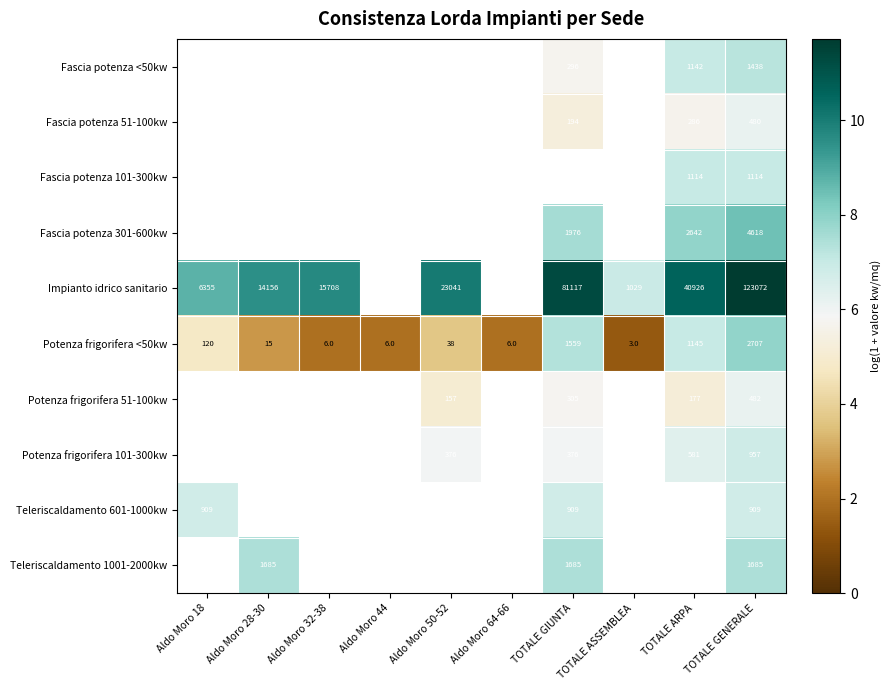

Is it true that Teleriscaldamento 601-1000kw equals 6.8 at Aldo Moro 18?

True